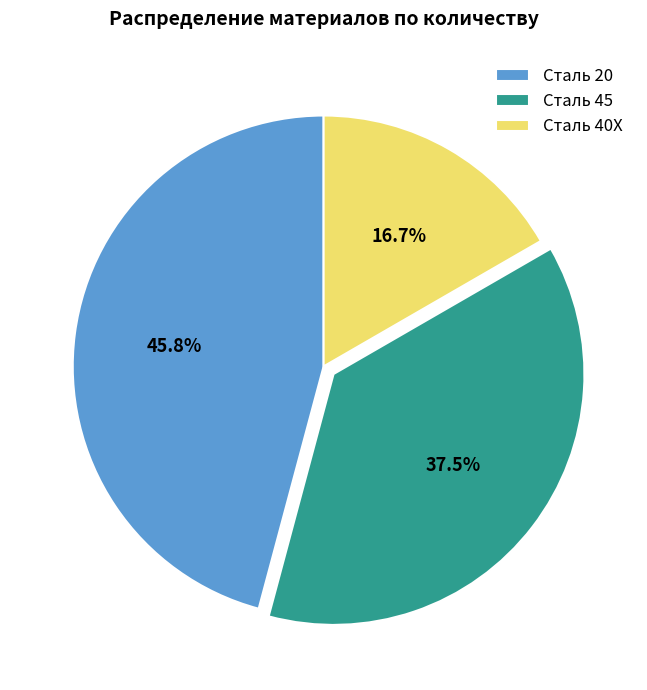

To the nearest percent, what is the average slice percentage?

33%